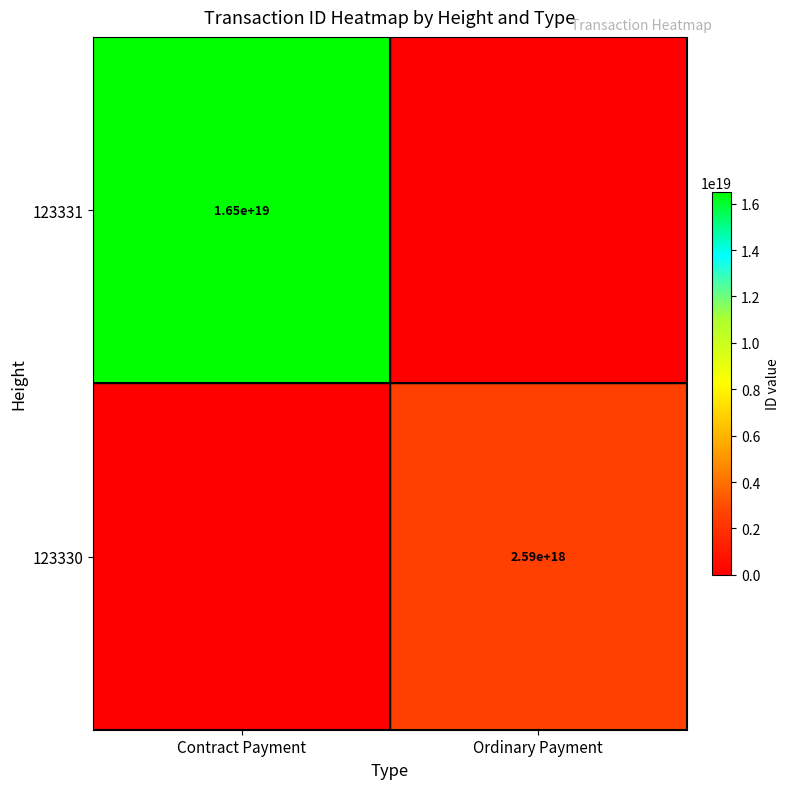

The 123330 series shows 2590000000000000000 at Ordinary Payment. True or false?

True